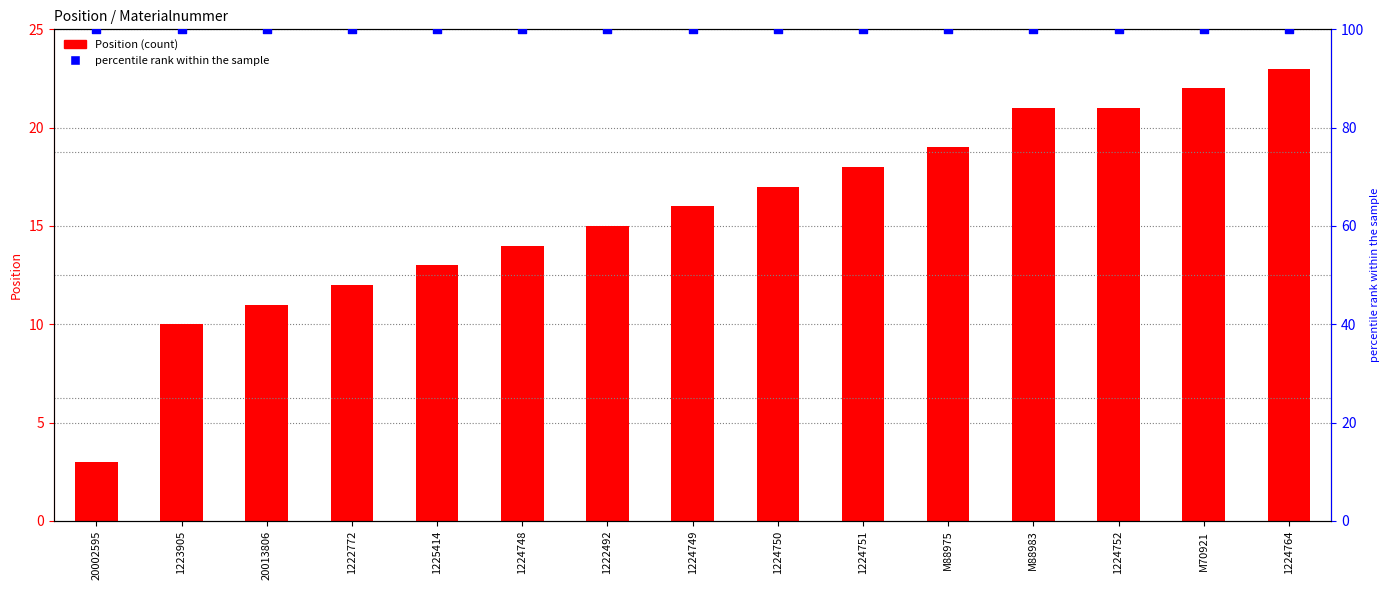

Which series reaches the minimum Y coordinate?

Position